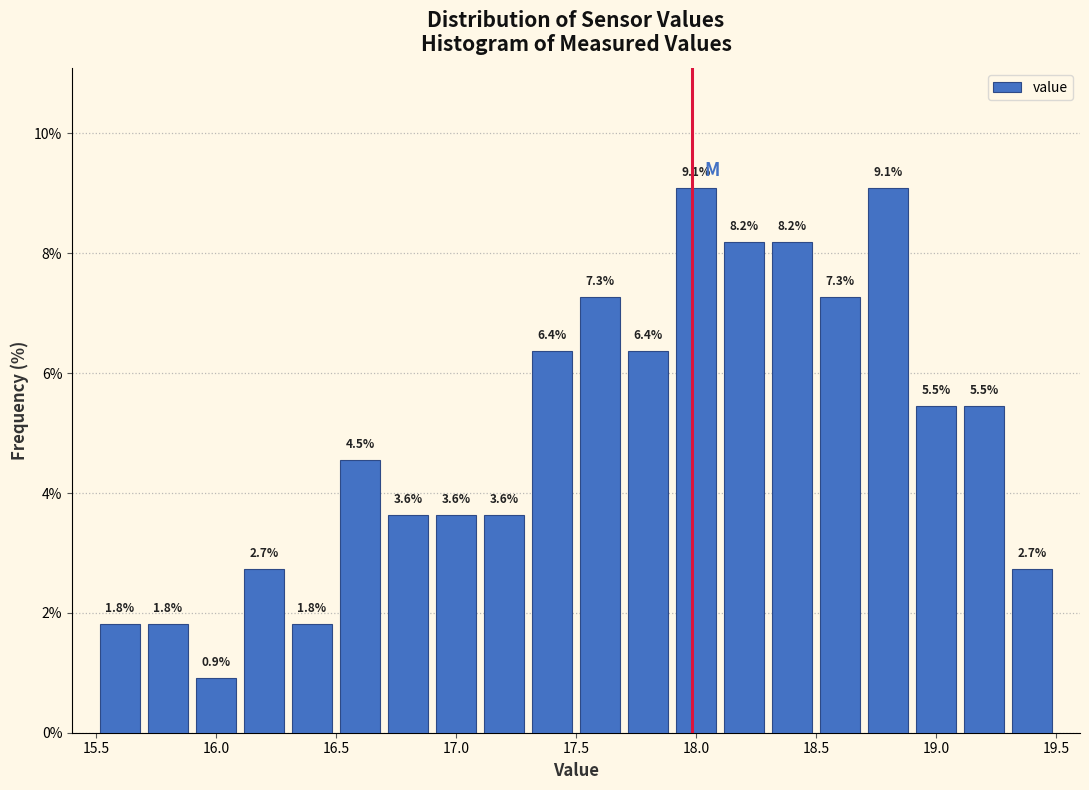

Reading left to right, list every bar in this chart as the range it spans on the x-axis followed by its height.

15.5 to 15.7: 1.8
15.7 to 15.9: 1.8
15.9 to 16.1: 0.9
16.1 to 16.3: 2.7
16.3 to 16.5: 1.8
16.5 to 16.7: 4.5
16.7 to 16.9: 3.6
16.9 to 17.1: 3.6
17.1 to 17.3: 3.6
17.3 to 17.5: 6.4
17.5 to 17.7: 7.3
17.7 to 17.9: 6.4
17.9 to 18.1: 9.1
18.1 to 18.3: 8.2
18.3 to 18.5: 8.2
18.5 to 18.7: 7.3
18.7 to 18.9: 9.1
18.9 to 19.1: 5.5
19.1 to 19.3: 5.5
19.3 to 19.5: 2.7